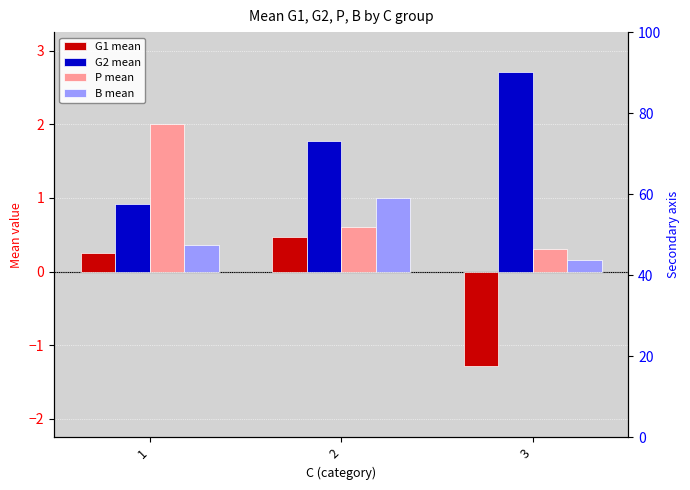

What are all the series names shown in the legend?

G1 mean, G2 mean, P mean, B mean